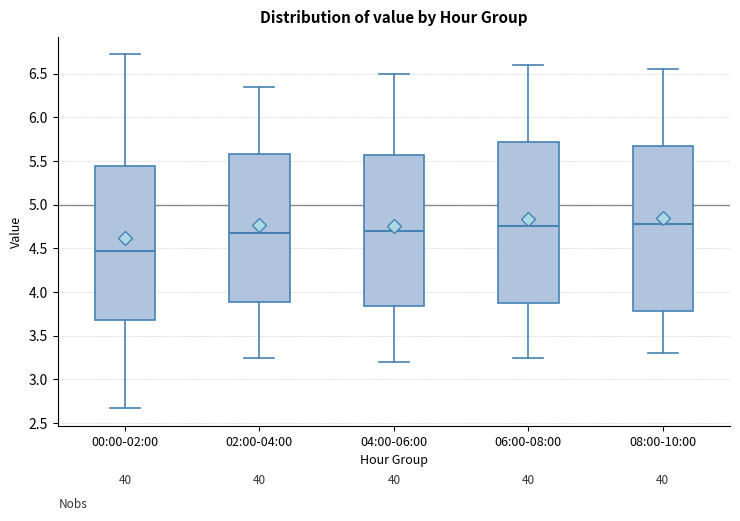

Which box has the lowest median line?

00:00-02:00